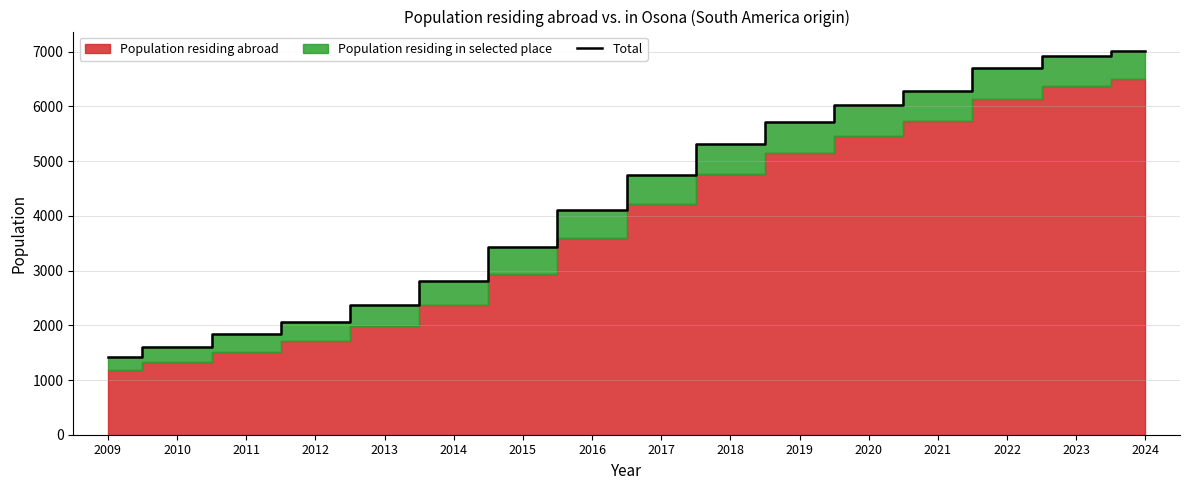

Where is the data nearest to the value 4223?

2016